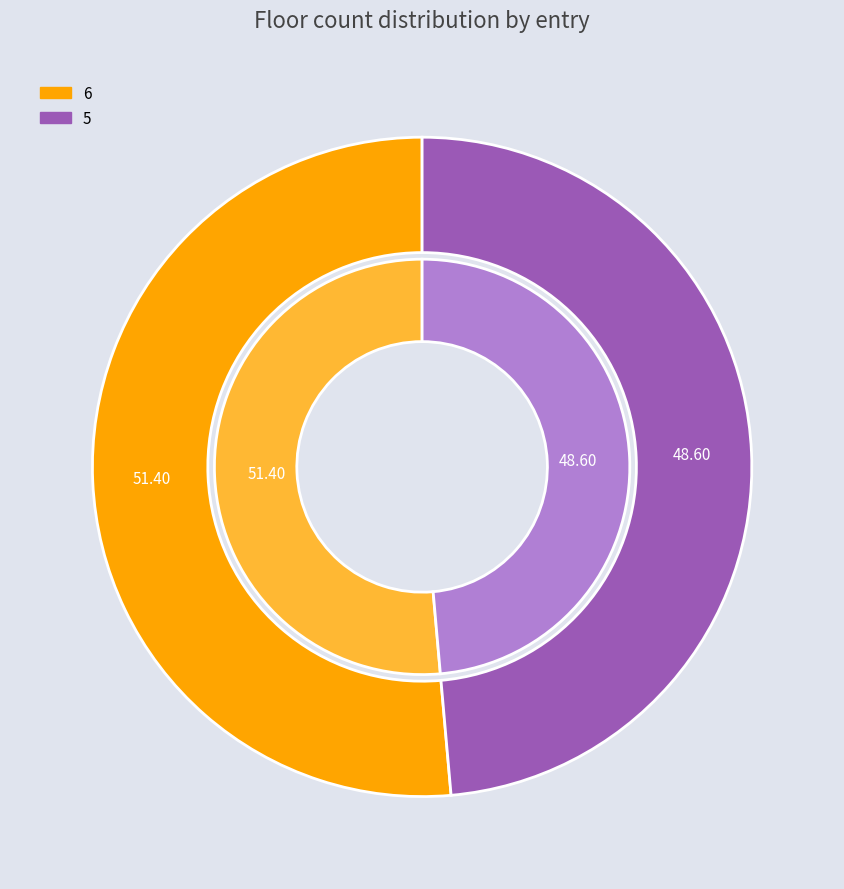

Which slice is the smallest?

5